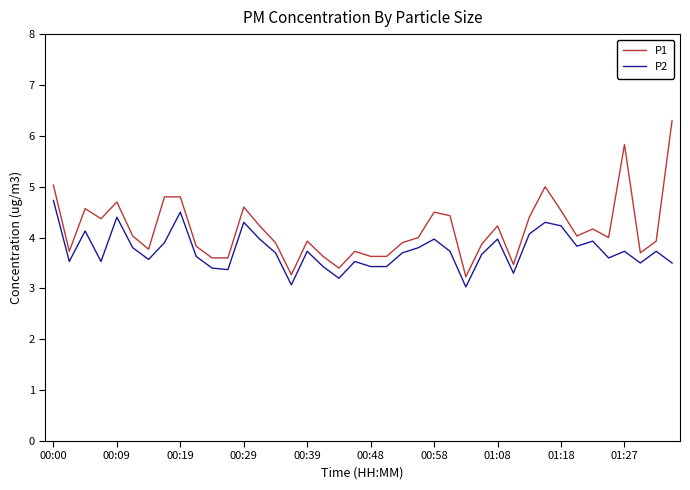

What is the minimum value for P2?

3.0